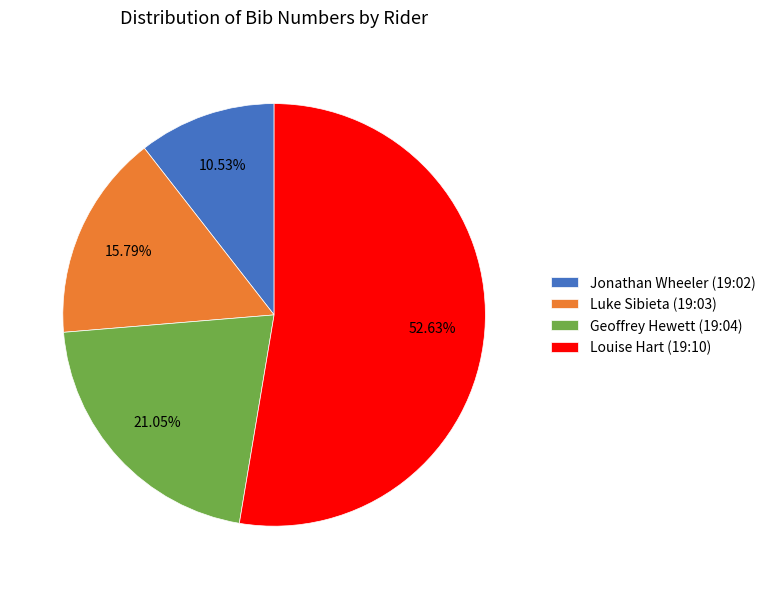

Approximately how many times larger is the value at Louise Hart (19:10) compared to Geoffrey Hewett (19:04)?

2.5